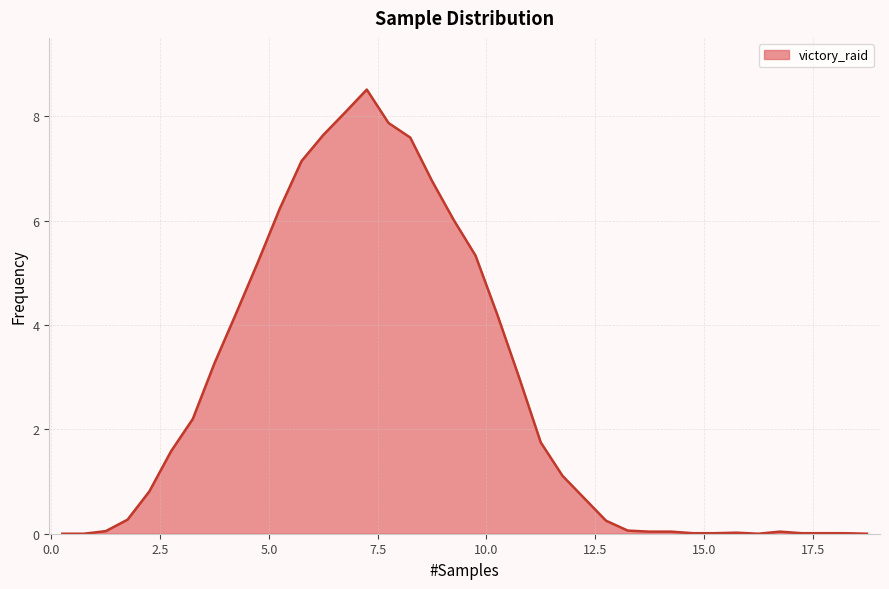

What is the greatest value displayed?

8.5